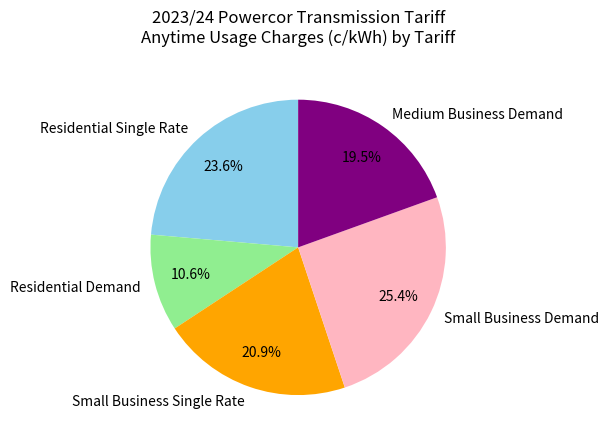

How many segments does this pie chart have?

5